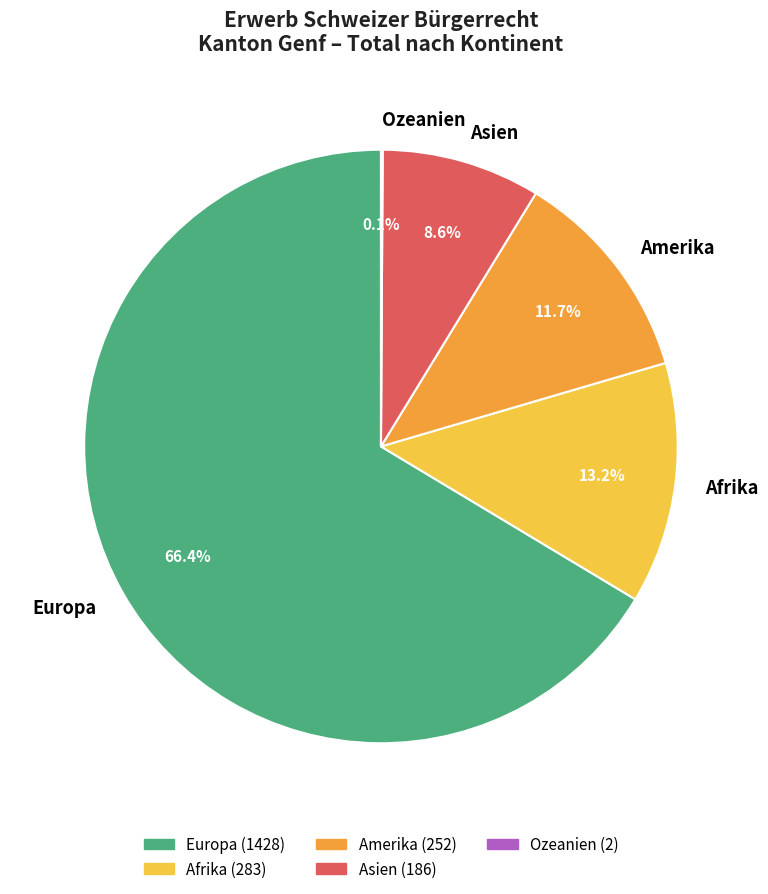

What is the largest slice in the pie chart?

Europa